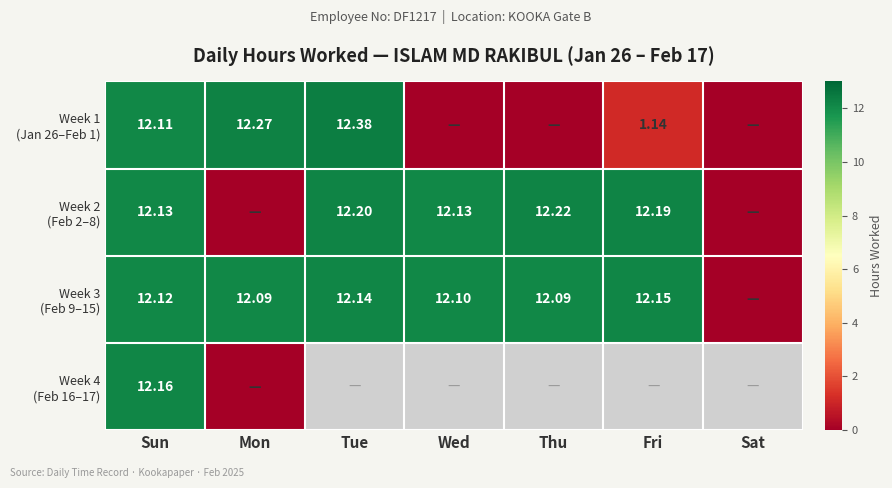

Is it true that Week 3 (Feb 9–15) equals 12.1 at Tue?

True